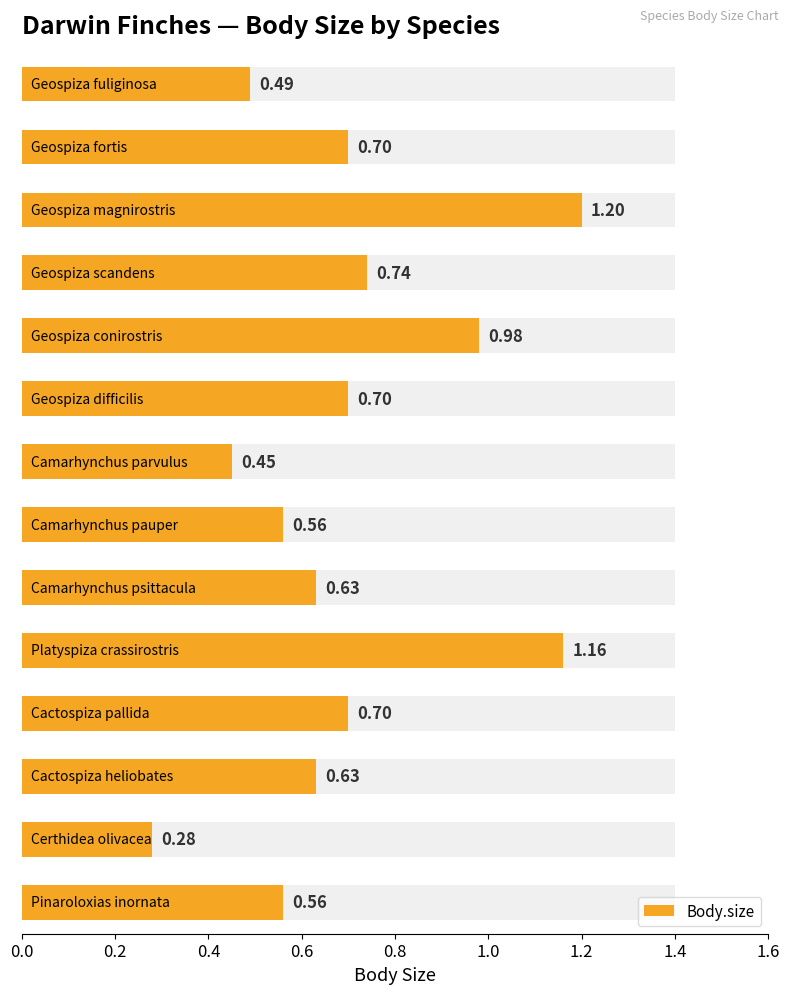

The chart shows a value of 0.1 at 0.0. True or false?

False